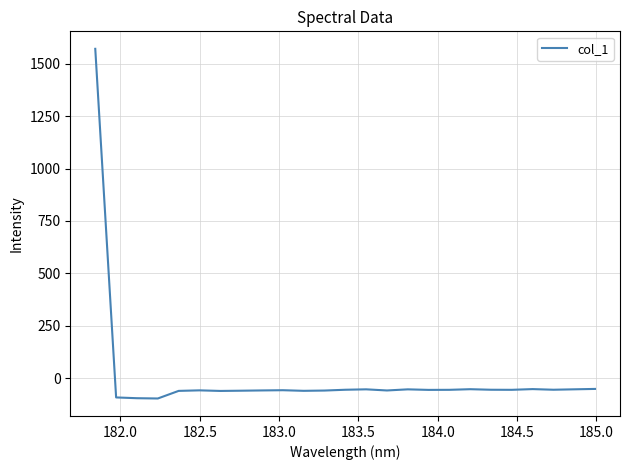

True or false: there are more than 2 points higher than both neighbors.

True